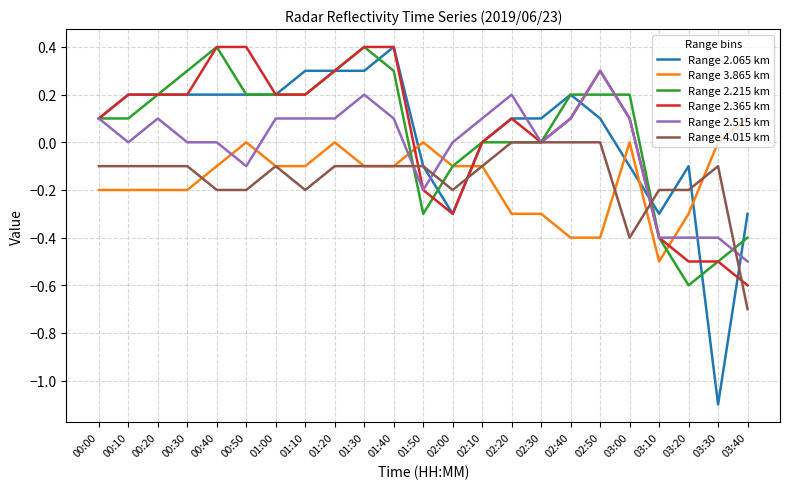

What is the difference between the Range 2.215 km values at 01:40 and 02:40?

0.1